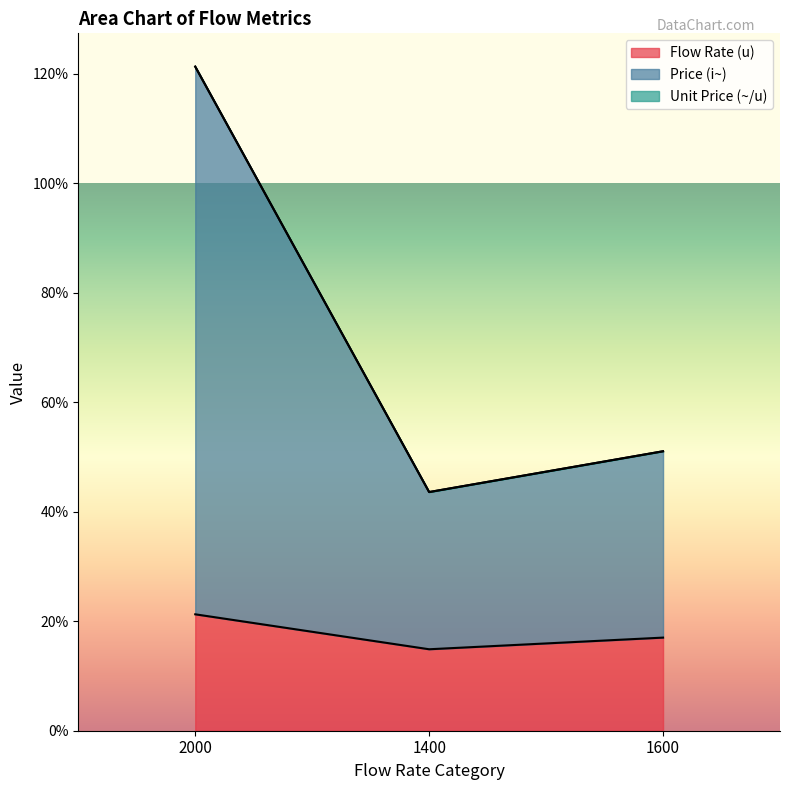

Which category has the highest value in the Unit Price (~/u) series?

2000